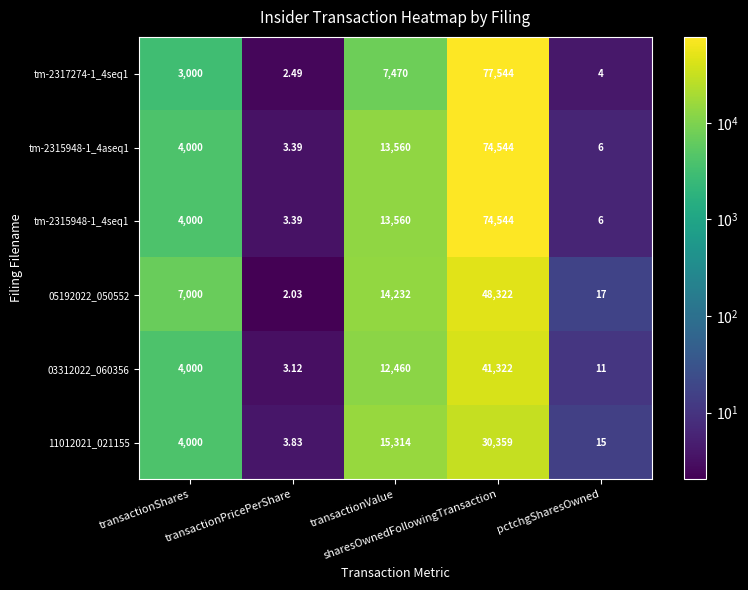

Reading left to right, extract all data points from this chart.

tm-2317274-1_4seq1: transactionShares=3000.0	transactionPricePerShare=2.5	transactionValue=7470.0	sharesOwnedFollowingTransaction=77544.0	pctchgSharesOwned=4.0
tm-2315948-1_4aseq1: transactionShares=4000.0	transactionPricePerShare=3.4	transactionValue=13560.0	sharesOwnedFollowingTransaction=74544.0	pctchgSharesOwned=6.0
tm-2315948-1_4seq1: transactionShares=4000.0	transactionPricePerShare=3.4	transactionValue=13560.0	sharesOwnedFollowingTransaction=74544.0	pctchgSharesOwned=6.0
05192022_050552: transactionShares=7000.0	transactionPricePerShare=2.0	transactionValue=14232.0	sharesOwnedFollowingTransaction=48322.0	pctchgSharesOwned=17.0
03312022_060356: transactionShares=4000.0	transactionPricePerShare=3.1	transactionValue=12460.0	sharesOwnedFollowingTransaction=41322.0	pctchgSharesOwned=11.0
11012021_021155: transactionShares=4000.0	transactionPricePerShare=3.8	transactionValue=15314.0	sharesOwnedFollowingTransaction=30359.0	pctchgSharesOwned=15.0